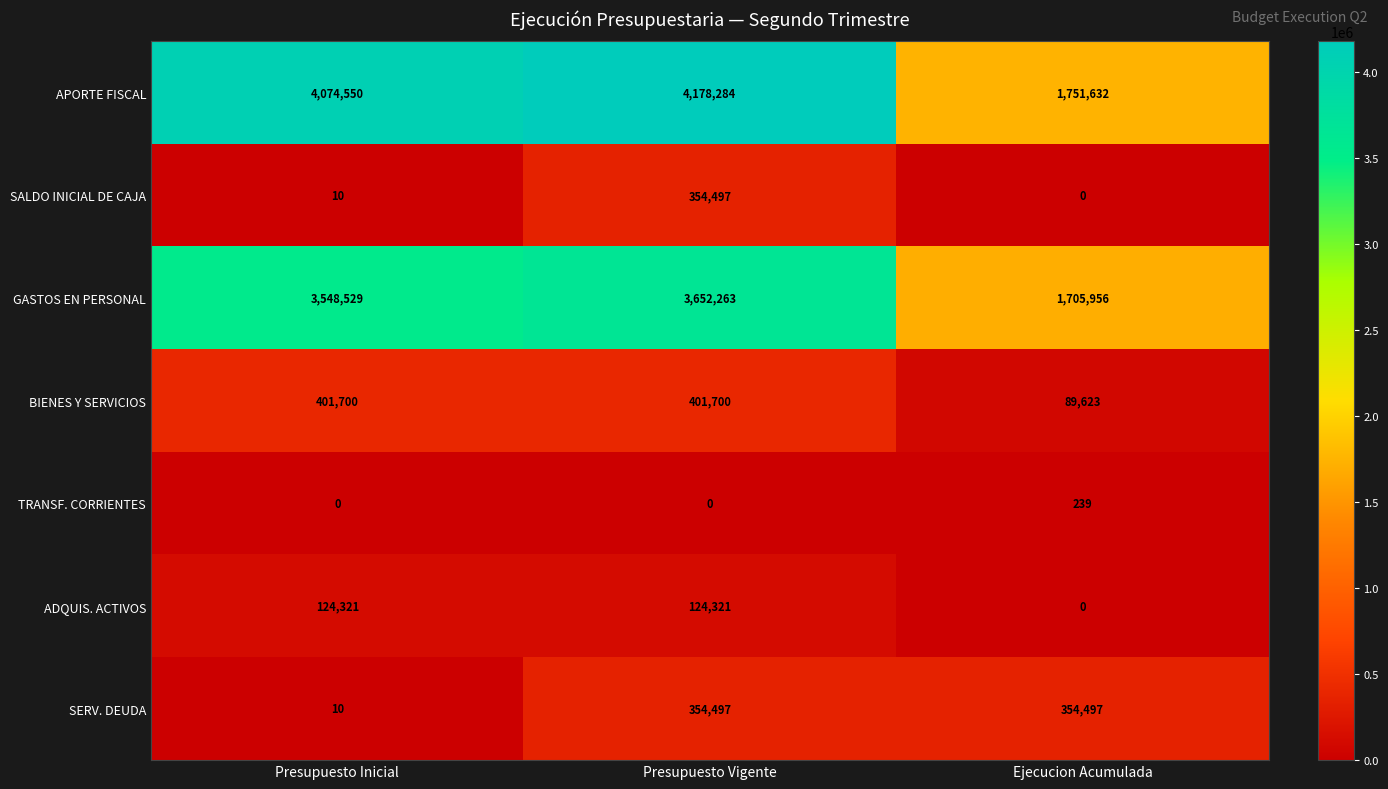

At how many categories does at least one series exceed 1425312?

3